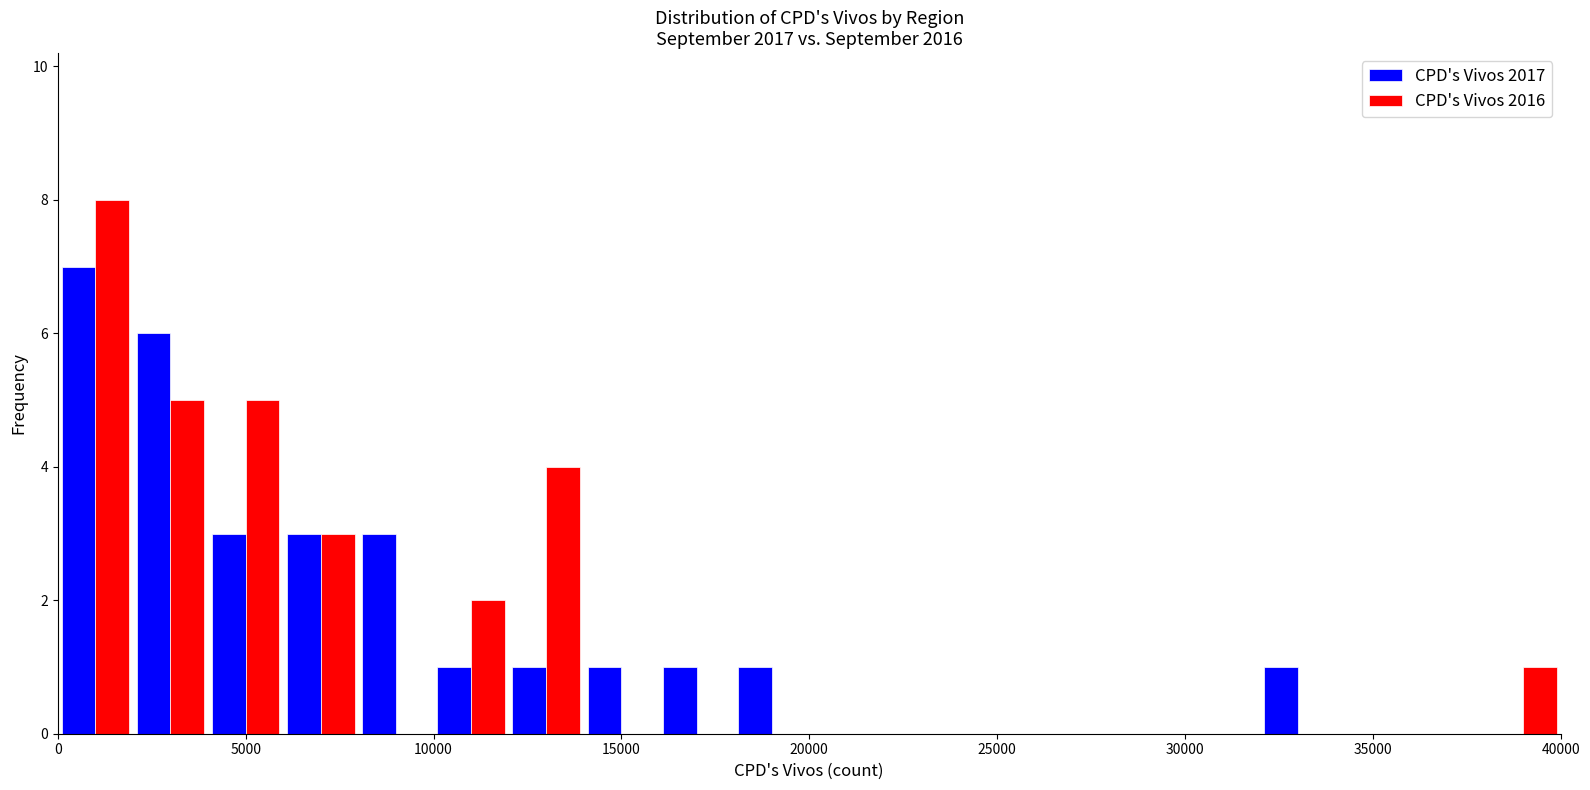

Reading left to right, list every range on the x-axis with the height of the bar of each series over it. The values are not printed on the chart, so give them approximately, as read against the axis.

0 to 2000: CPD's Vivos 2017=7	CPD's Vivos 2016=8
2000 to 4000: CPD's Vivos 2017=6	CPD's Vivos 2016=5
4000 to 6000: CPD's Vivos 2017=3	CPD's Vivos 2016=5
6000 to 8000: CPD's Vivos 2017=3	CPD's Vivos 2016=3
8000 to 10000: CPD's Vivos 2017=3	CPD's Vivos 2016=0
10000 to 12000: CPD's Vivos 2017=1	CPD's Vivos 2016=2
12000 to 14000: CPD's Vivos 2017=1	CPD's Vivos 2016=4
14000 to 16000: CPD's Vivos 2017=1	CPD's Vivos 2016=0
16000 to 18000: CPD's Vivos 2017=1	CPD's Vivos 2016=0
18000 to 20000: CPD's Vivos 2017=1	CPD's Vivos 2016=0
20000 to 22000: CPD's Vivos 2017=0	CPD's Vivos 2016=0
22000 to 24000: CPD's Vivos 2017=0	CPD's Vivos 2016=0
24000 to 26000: CPD's Vivos 2017=0	CPD's Vivos 2016=0
26000 to 28000: CPD's Vivos 2017=0	CPD's Vivos 2016=0
28000 to 30000: CPD's Vivos 2017=0	CPD's Vivos 2016=0
30000 to 32000: CPD's Vivos 2017=0	CPD's Vivos 2016=0
32000 to 34000: CPD's Vivos 2017=1	CPD's Vivos 2016=0
34000 to 36000: CPD's Vivos 2017=0	CPD's Vivos 2016=0
36000 to 38000: CPD's Vivos 2017=0	CPD's Vivos 2016=0
38000 to 40000: CPD's Vivos 2017=0	CPD's Vivos 2016=1